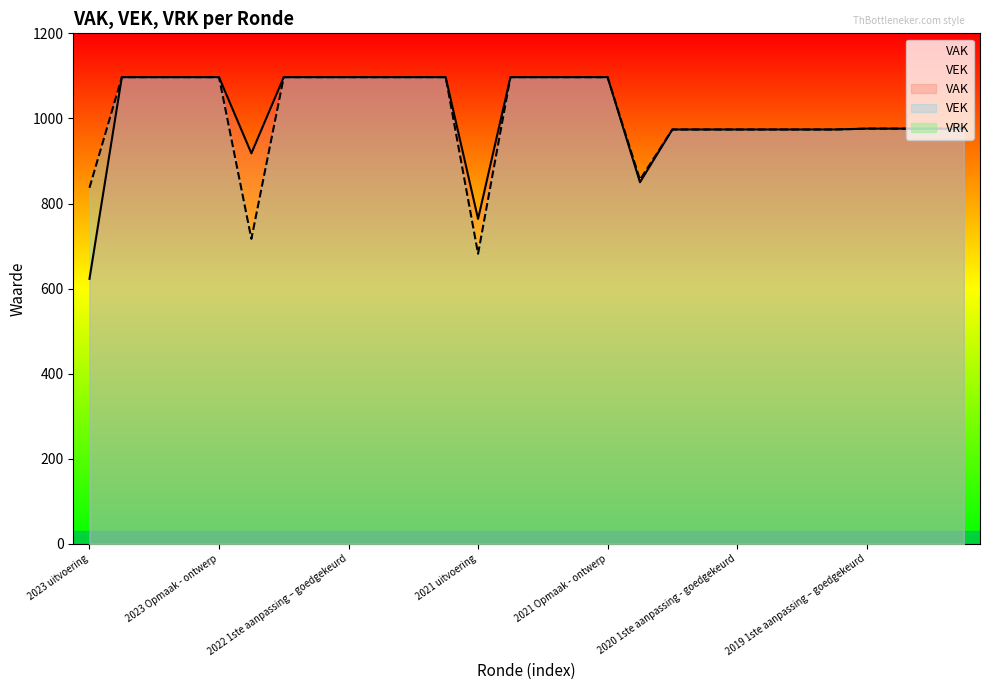

True or false: VAK and VEK cross at least once.

False